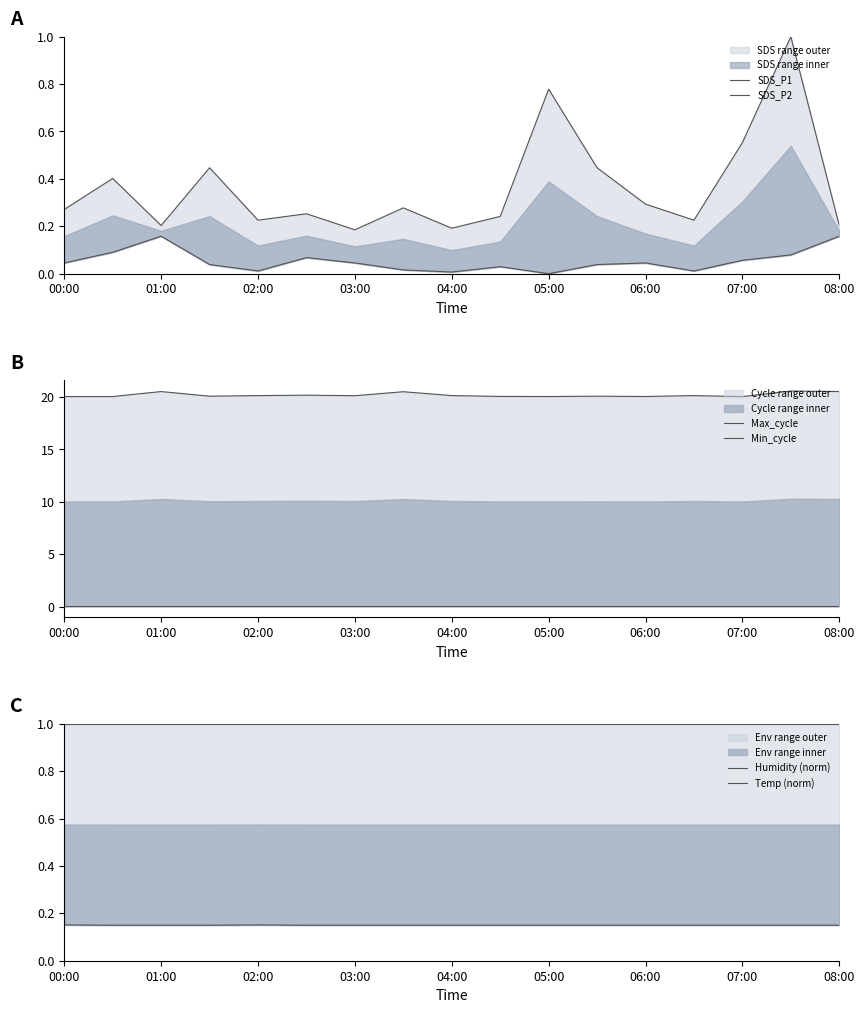

True or false: Humidity (norm) and SDS_P2 intersect in this chart.

False